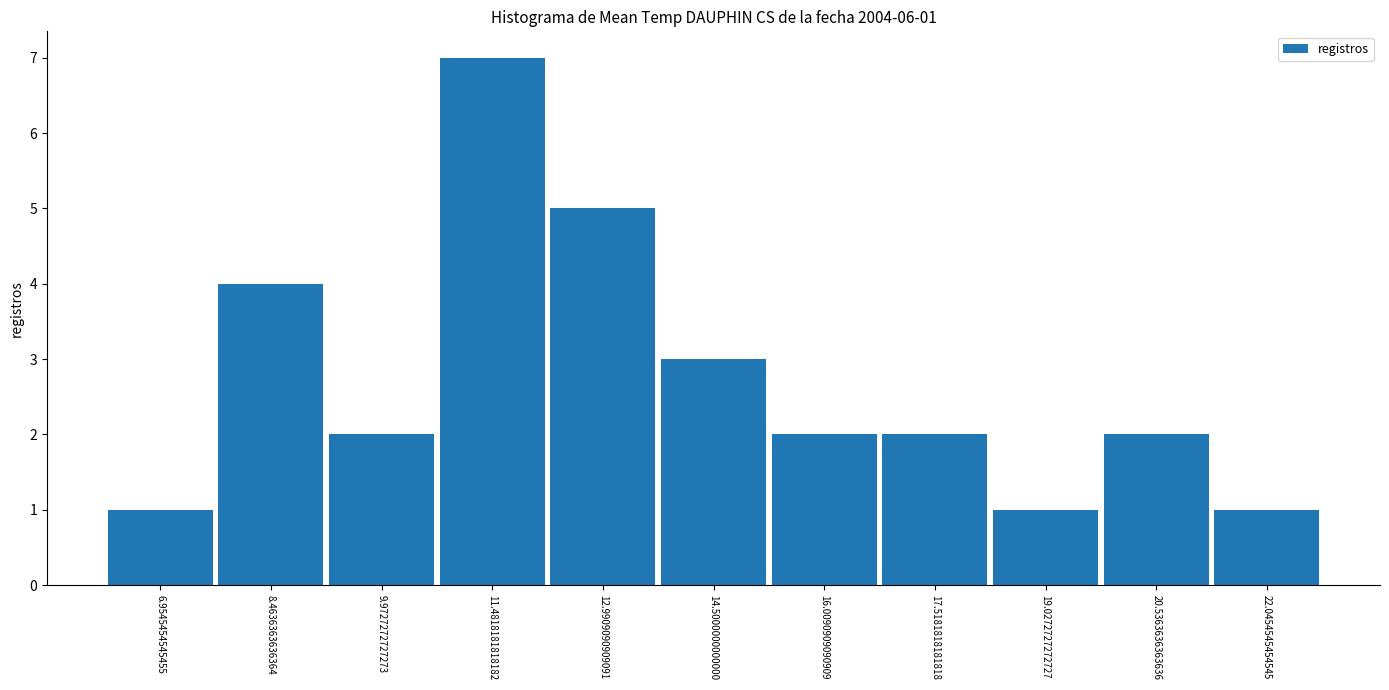

Over which range of the x-axis is the bar tallest?

10.8 to 12.2